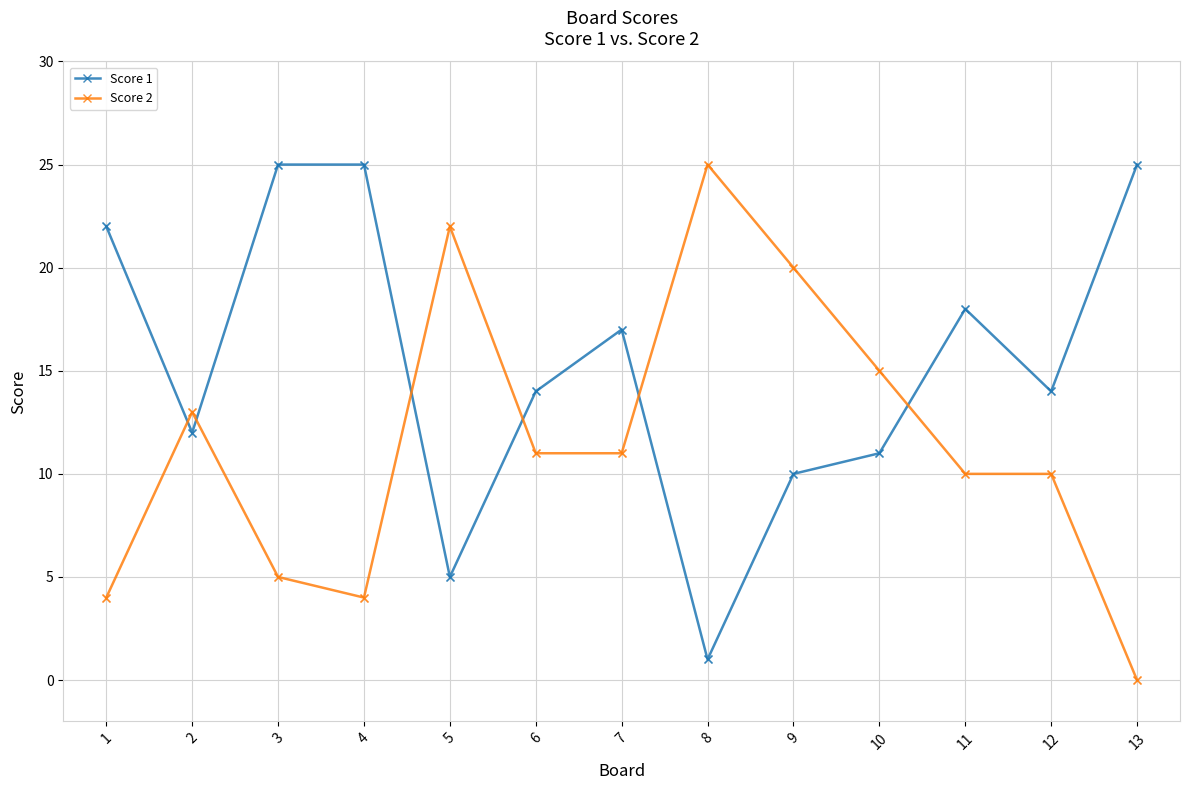

Which series has the largest total across all categories?

Score 1